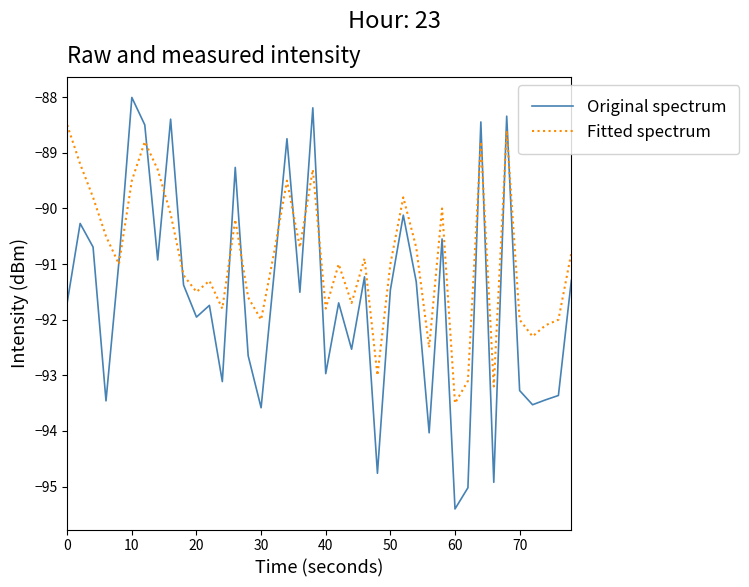

Which series has the largest range (max minus min)?

Original spectrum